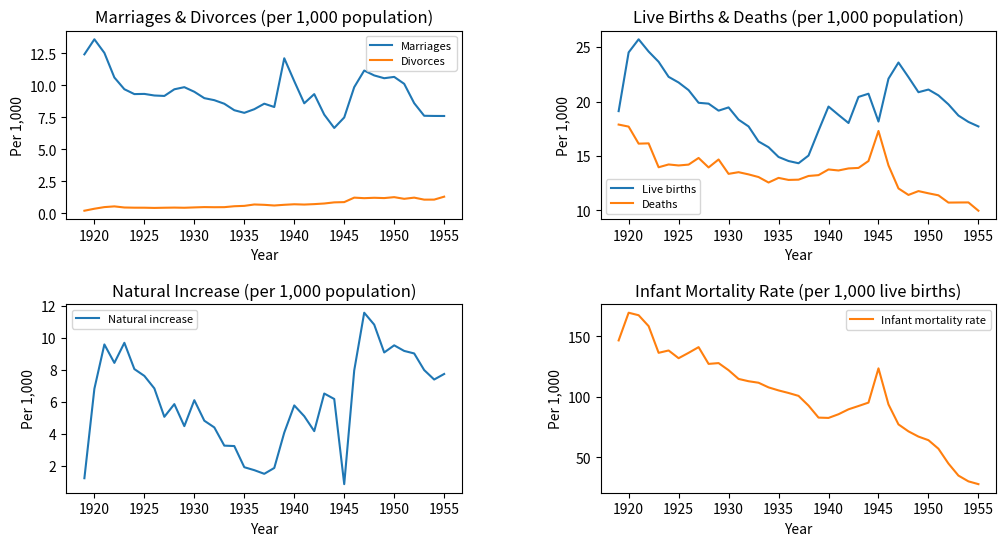

What is the lowest value of the Marriages series?

6.7